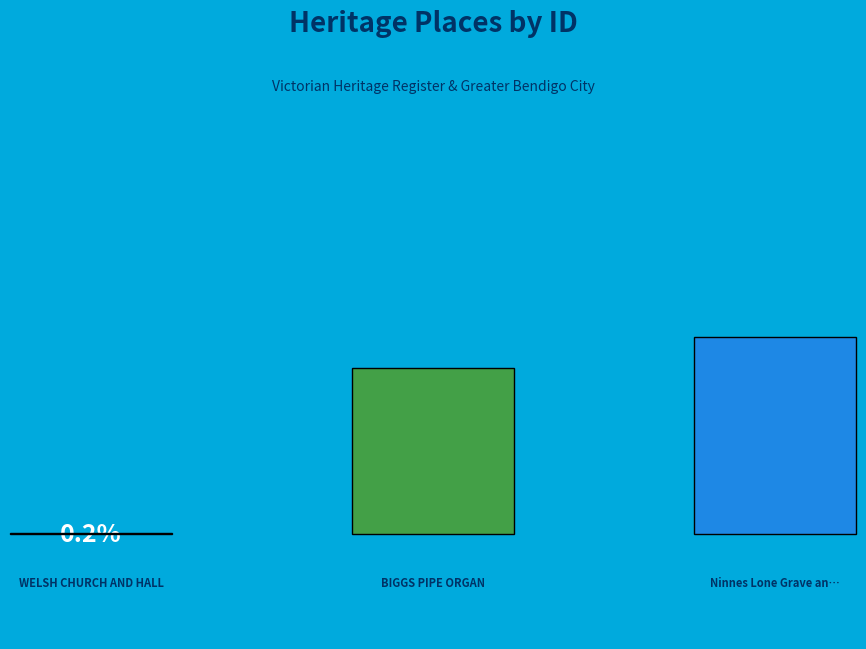

To the nearest percent, what is the combined percentage of BIGGS PIPE ORGAN and Ninnes Lone Grave and Reserve?

100%